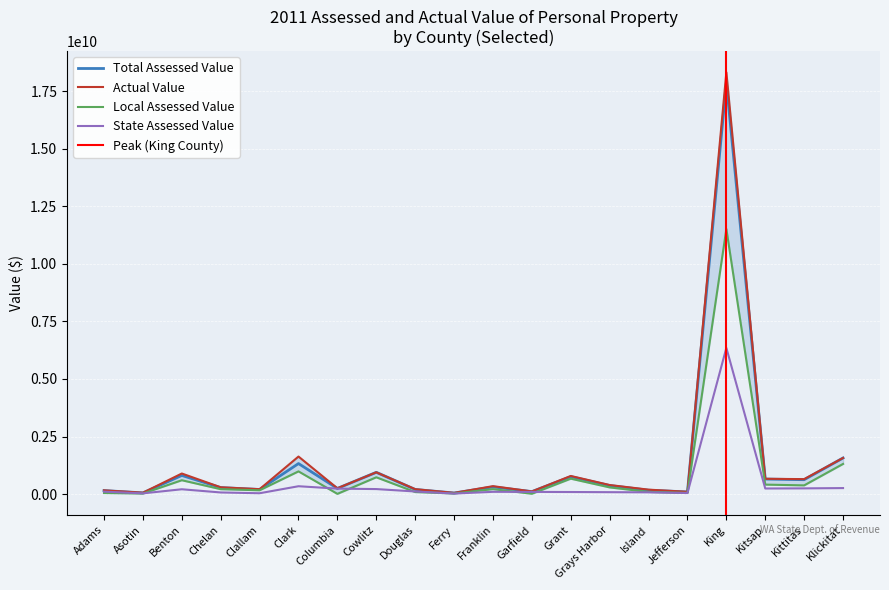

Is it true that State Assessed Value equals 93289116 at Garfield?

True